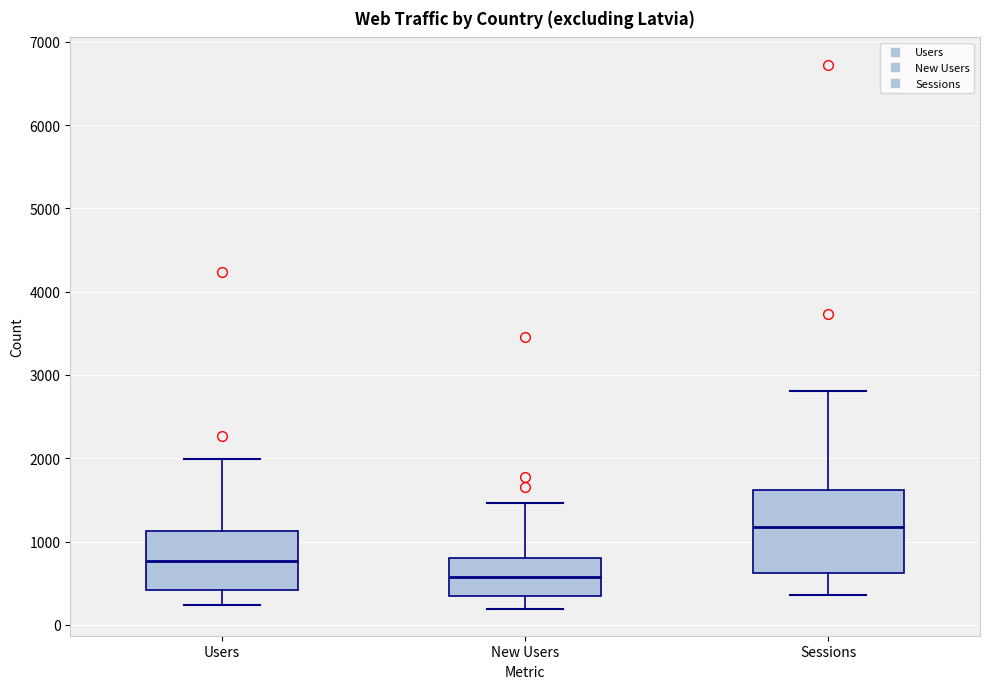

Which box's median line is the highest?

Sessions